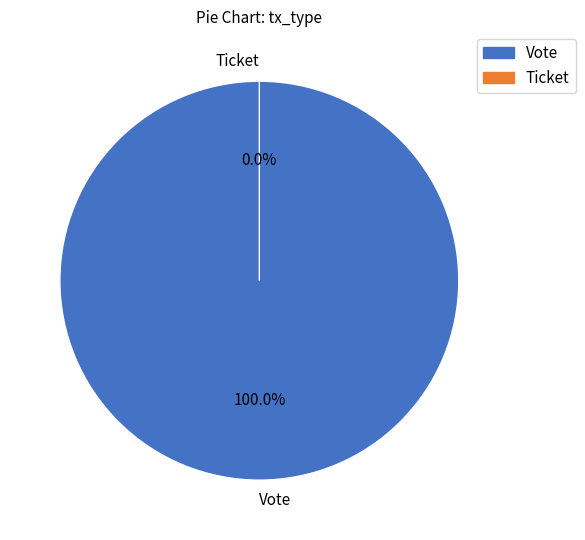

Which category accounts for the majority?

Vote